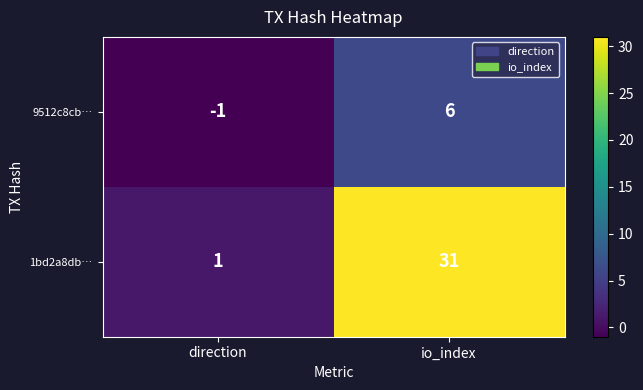

What is the maximum value shown in the chart?

31